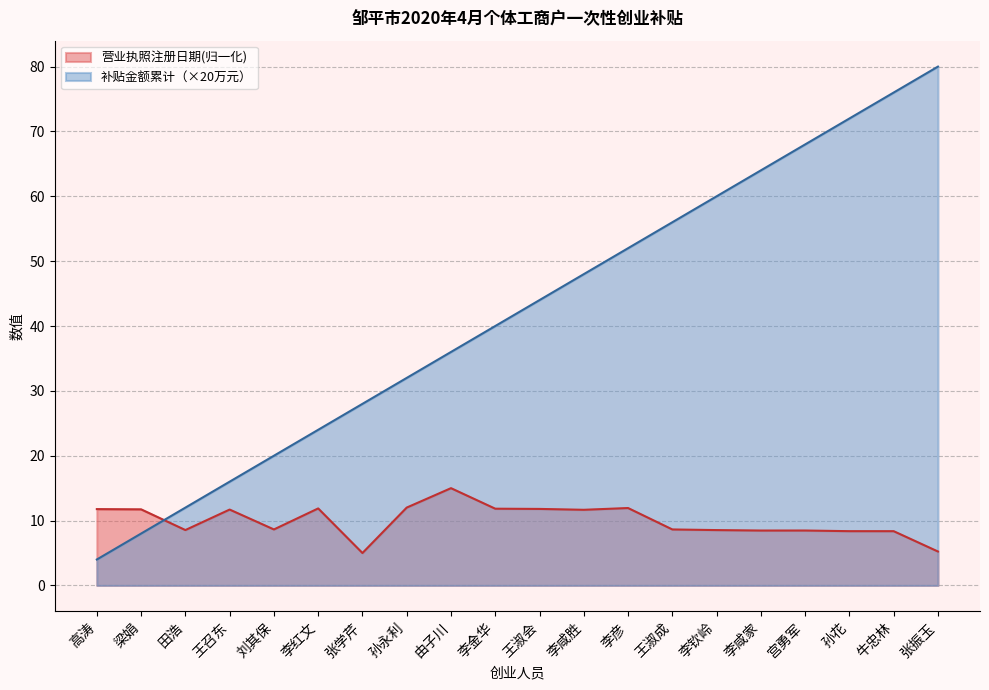

What is the change in value from 田浩 to 宫勇军?

-0.1